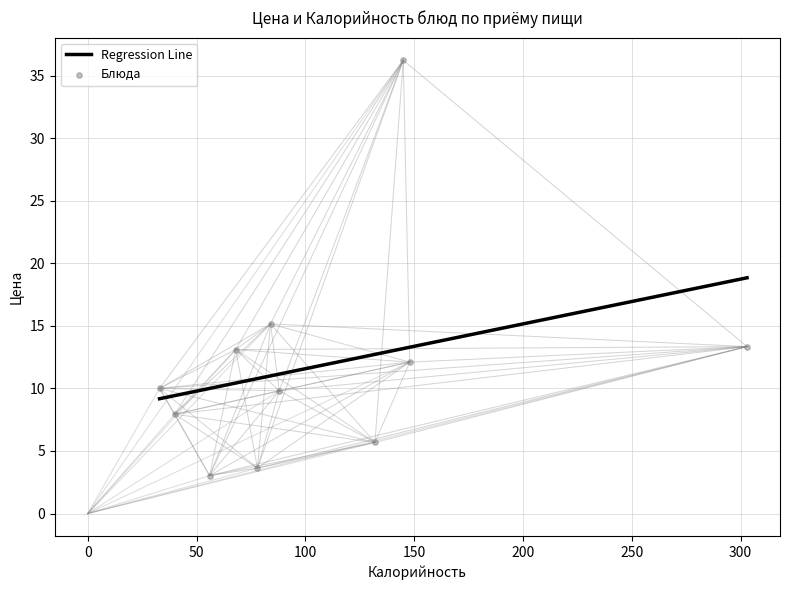

What is the highest value of the Regression Line series?

18.8